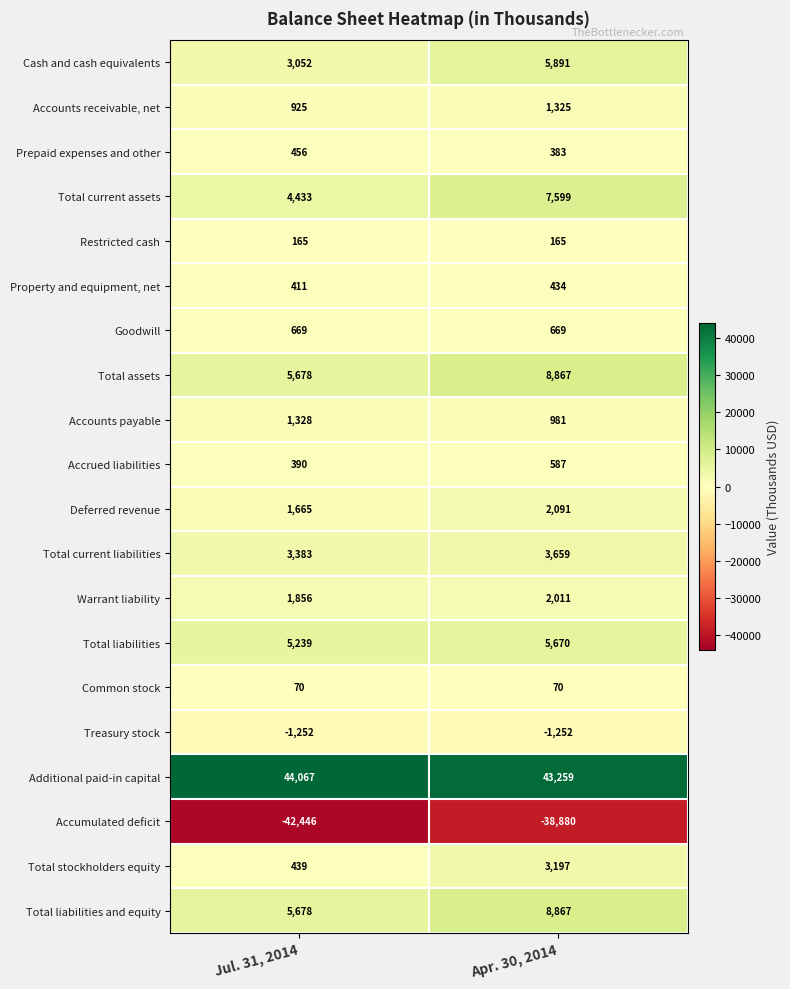

What is the difference between the maximum and minimum values in the Total current assets series?

3166